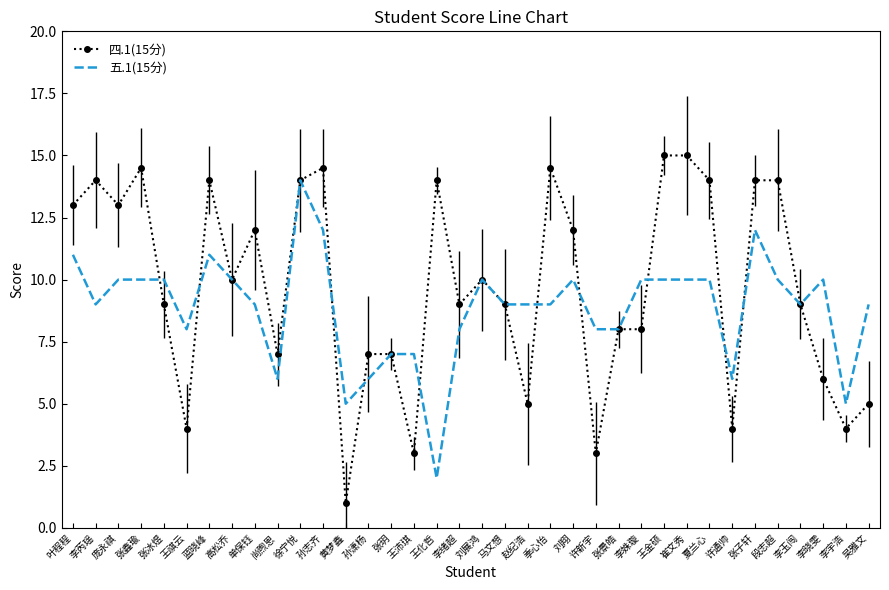

Which category has the highest value in the 五.1(15分) series?

徐宁悦